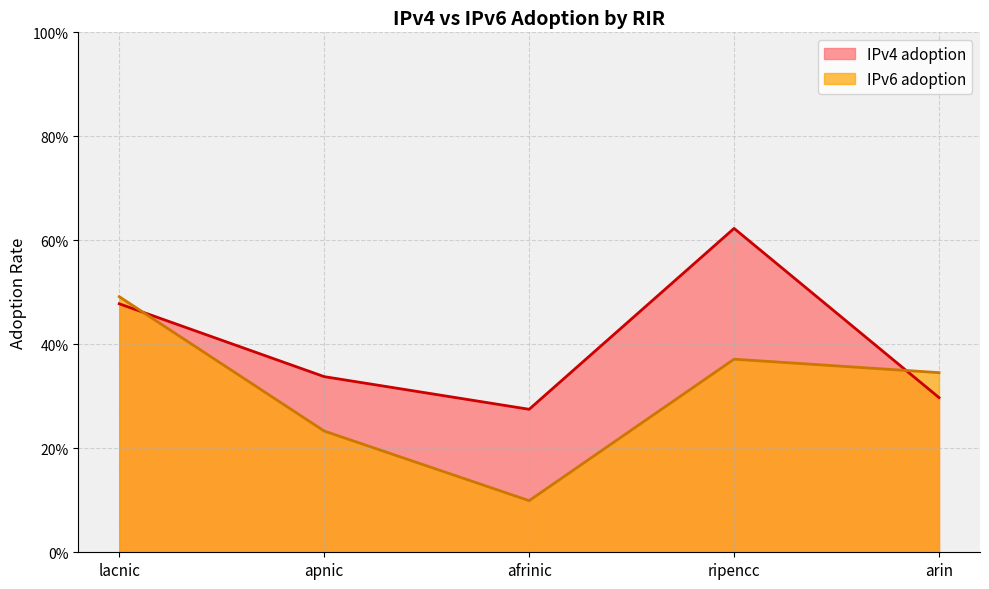

At afrinic, list the series in order from largest to smallest.

IPv4 adoption, IPv6 adoption